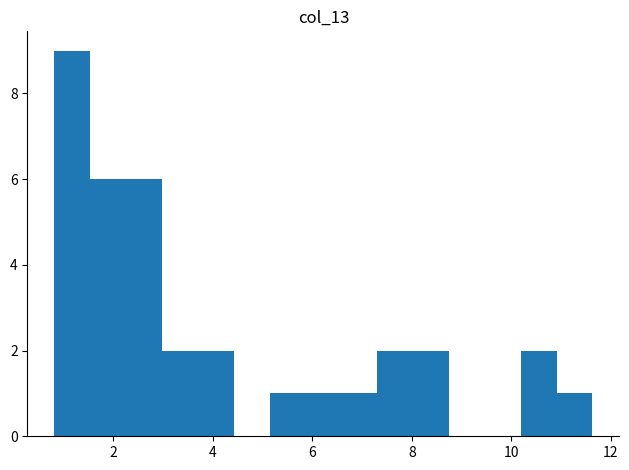

Read against the x-axis, roughly where is the centre of the tallest bar?

1.2